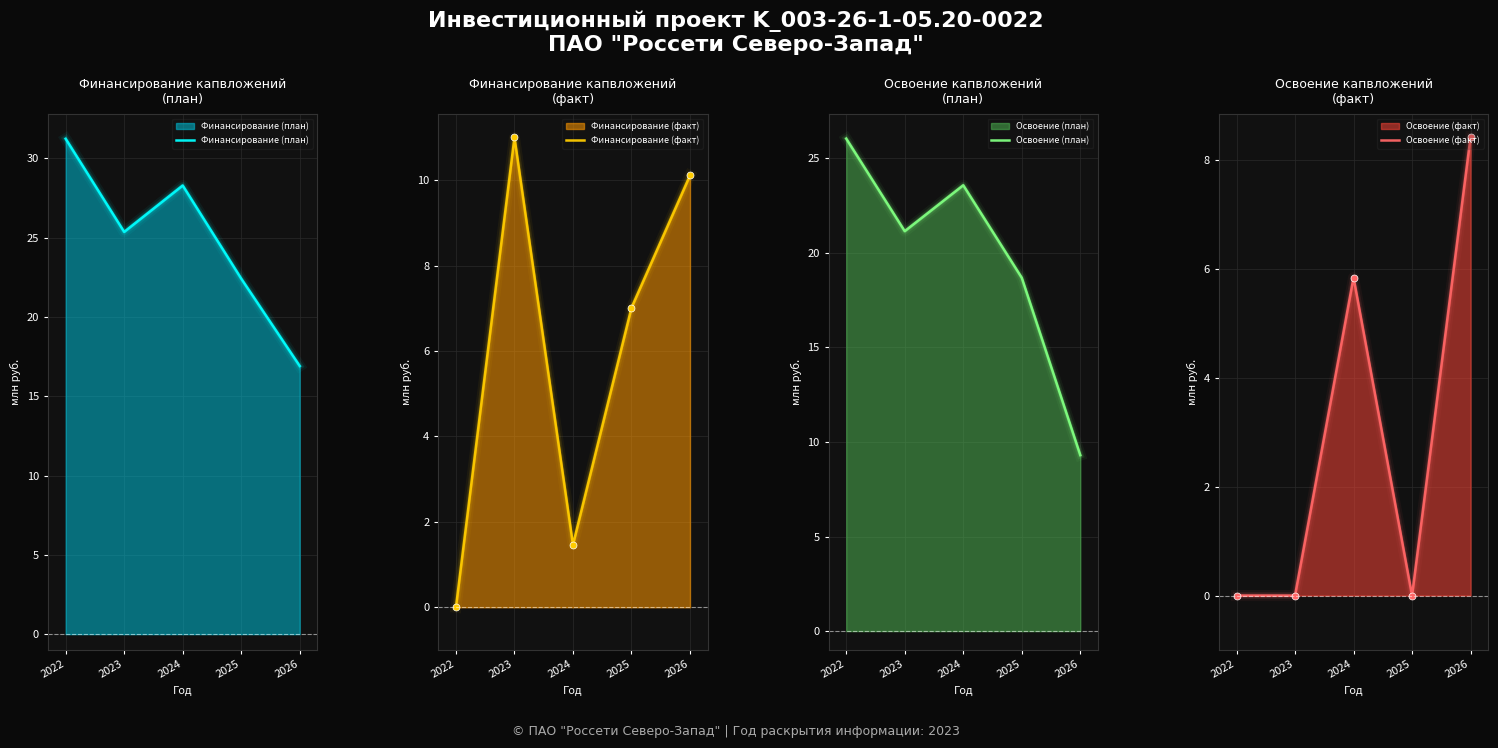

At how many categories does at least one series exceed 11?

5